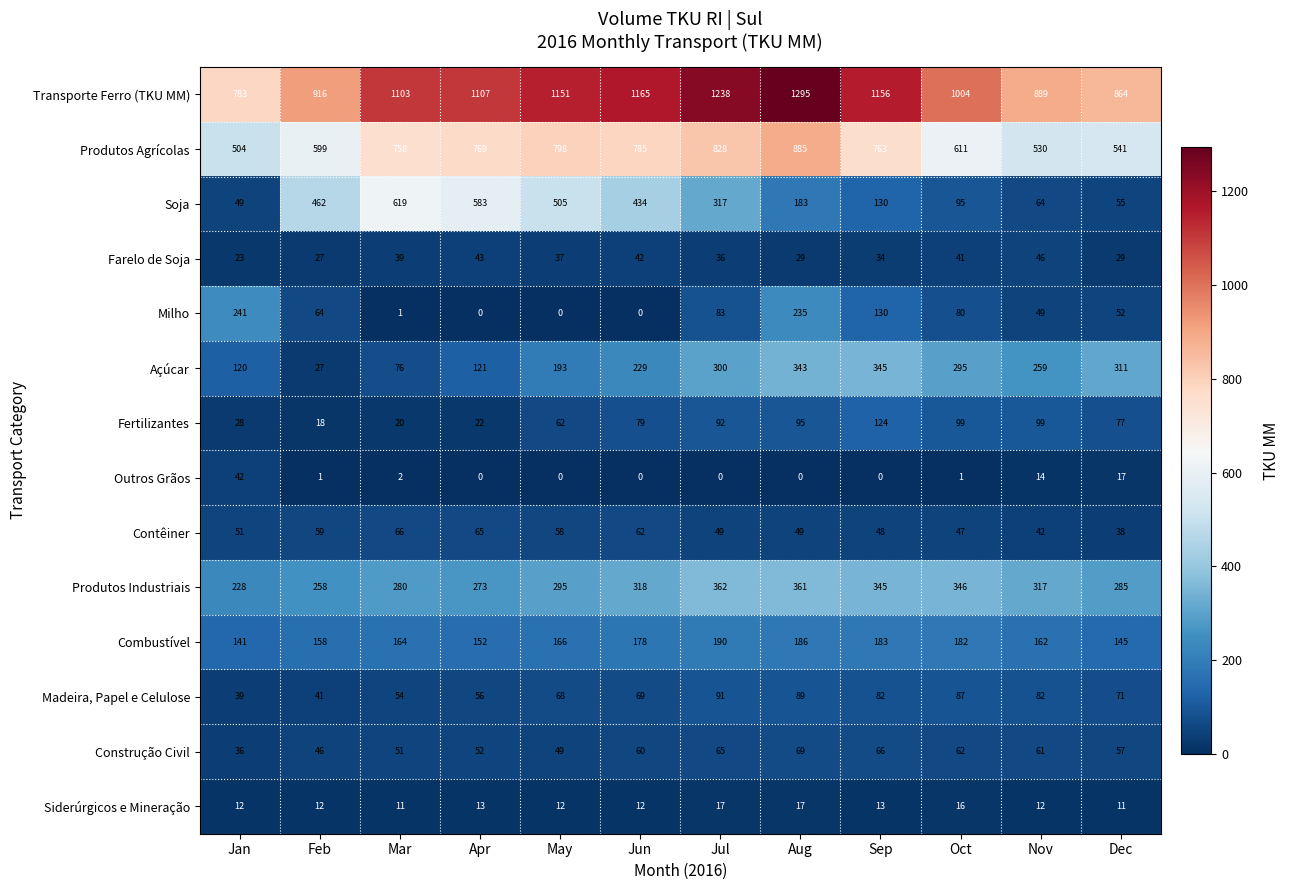

Between Jan and Nov, which series saw the biggest shift?

Milho